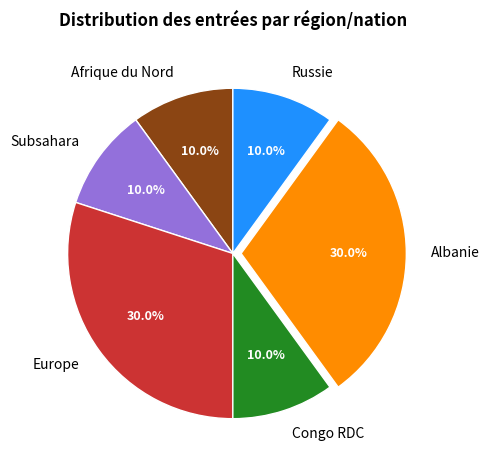

Which has a higher value, Europe or Russie?

Europe